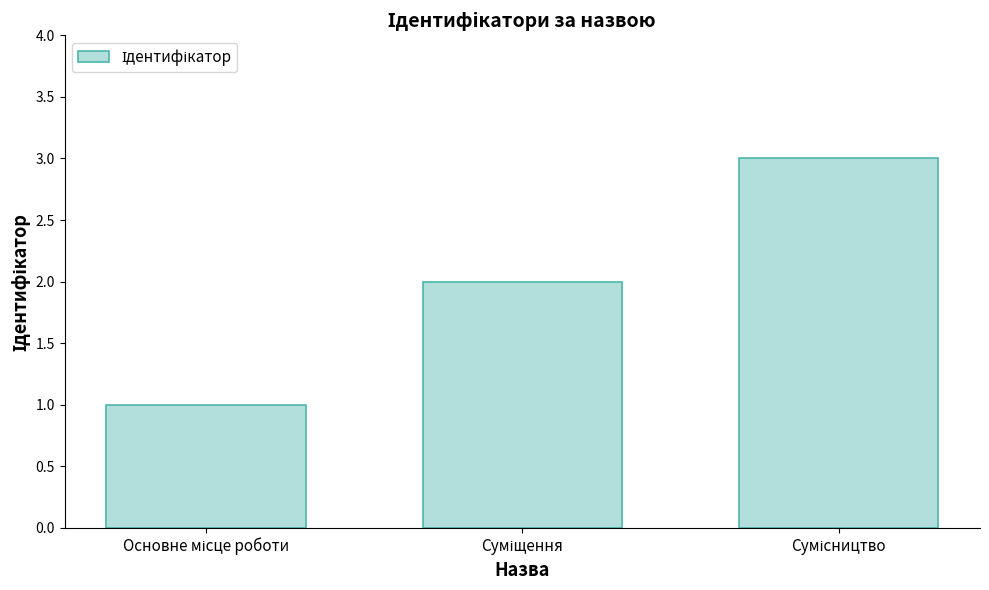

What is the sum of all values?

6